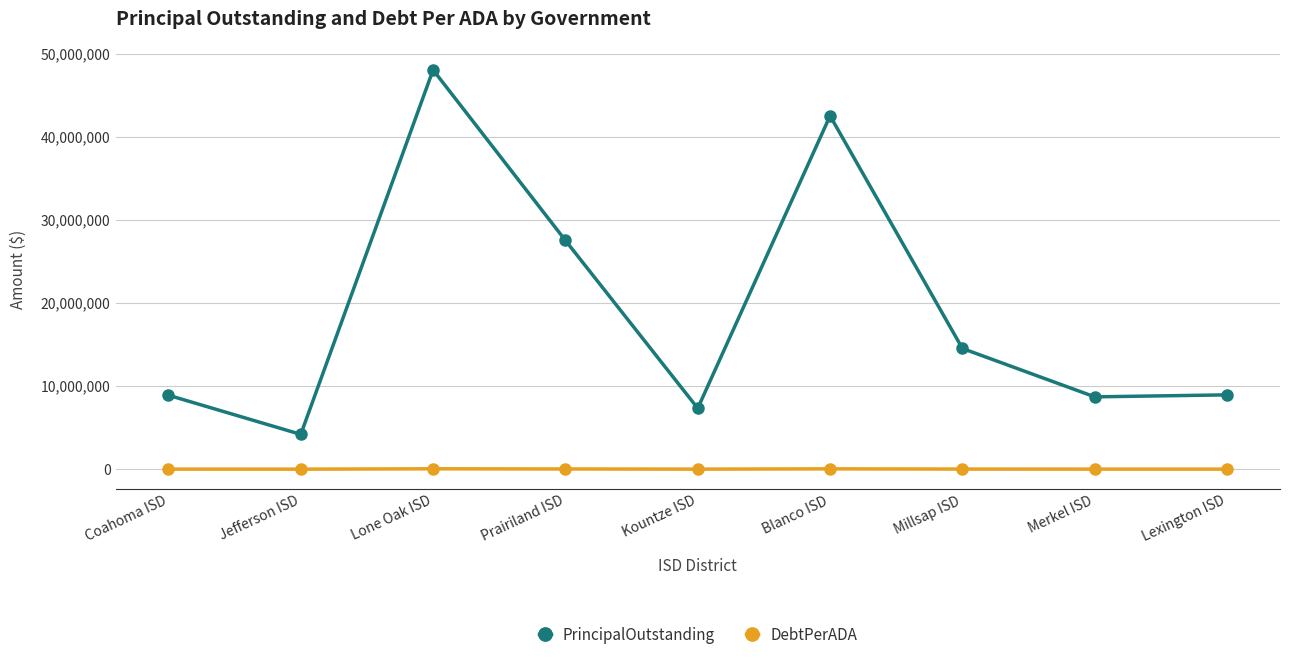

What position from the right is Jefferson ISD?

8